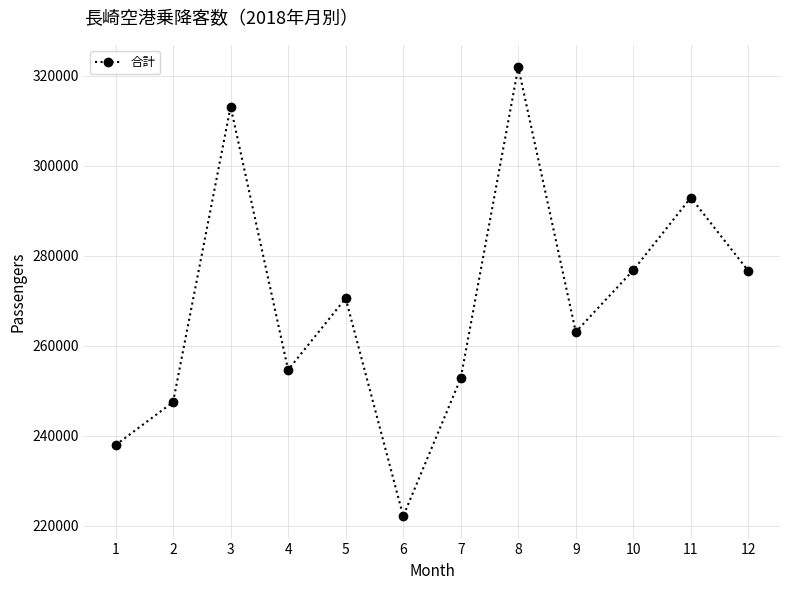

At which category does the chart reach its minimum across all series?

6